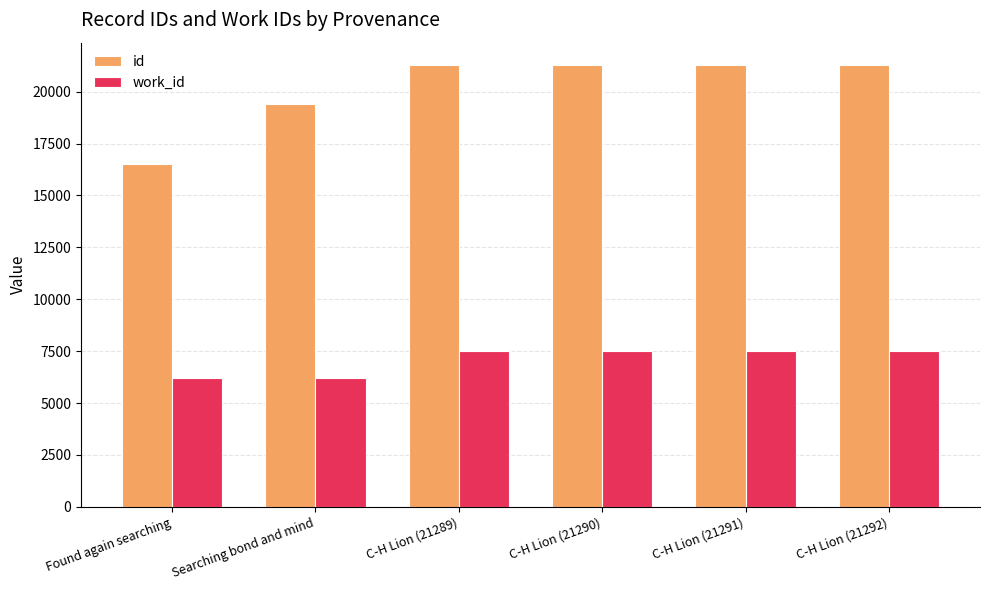

Rank the series by their average value, from lowest to highest.

work_id, id